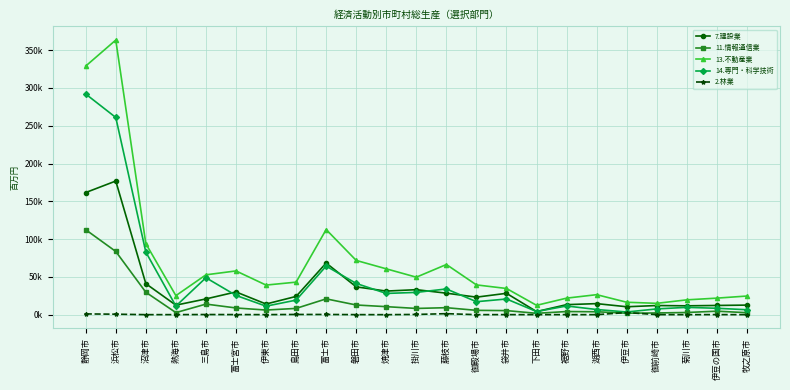

What is the smallest value displayed?

1.9